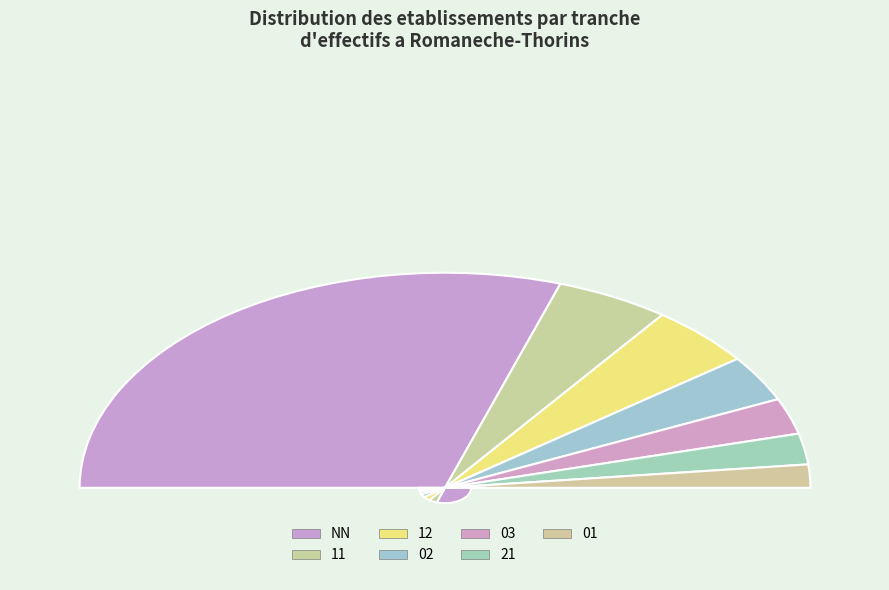

What is the smallest slice in the pie chart?

01